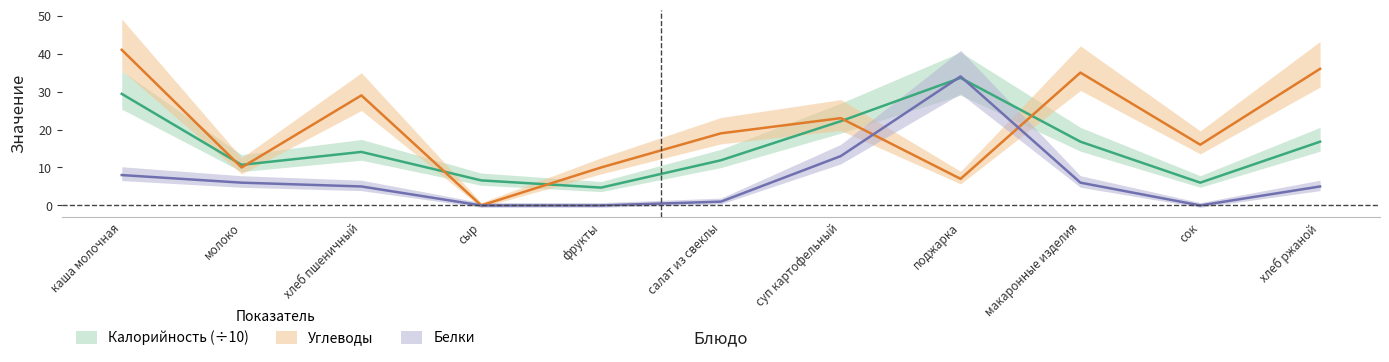

Where is the first local minimum for Калорийность?

молоко